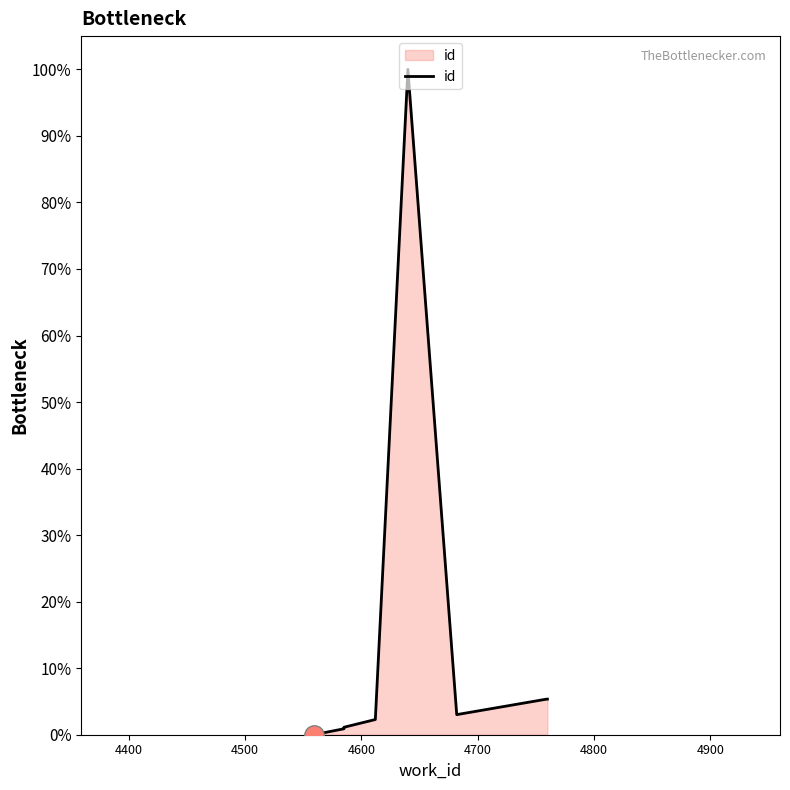

Reading right to left, transcribe all the data shown in this chart.

5.4	5.3	3.0	100.0	2.3	1.1	1.1	0.9	0.9	0.0